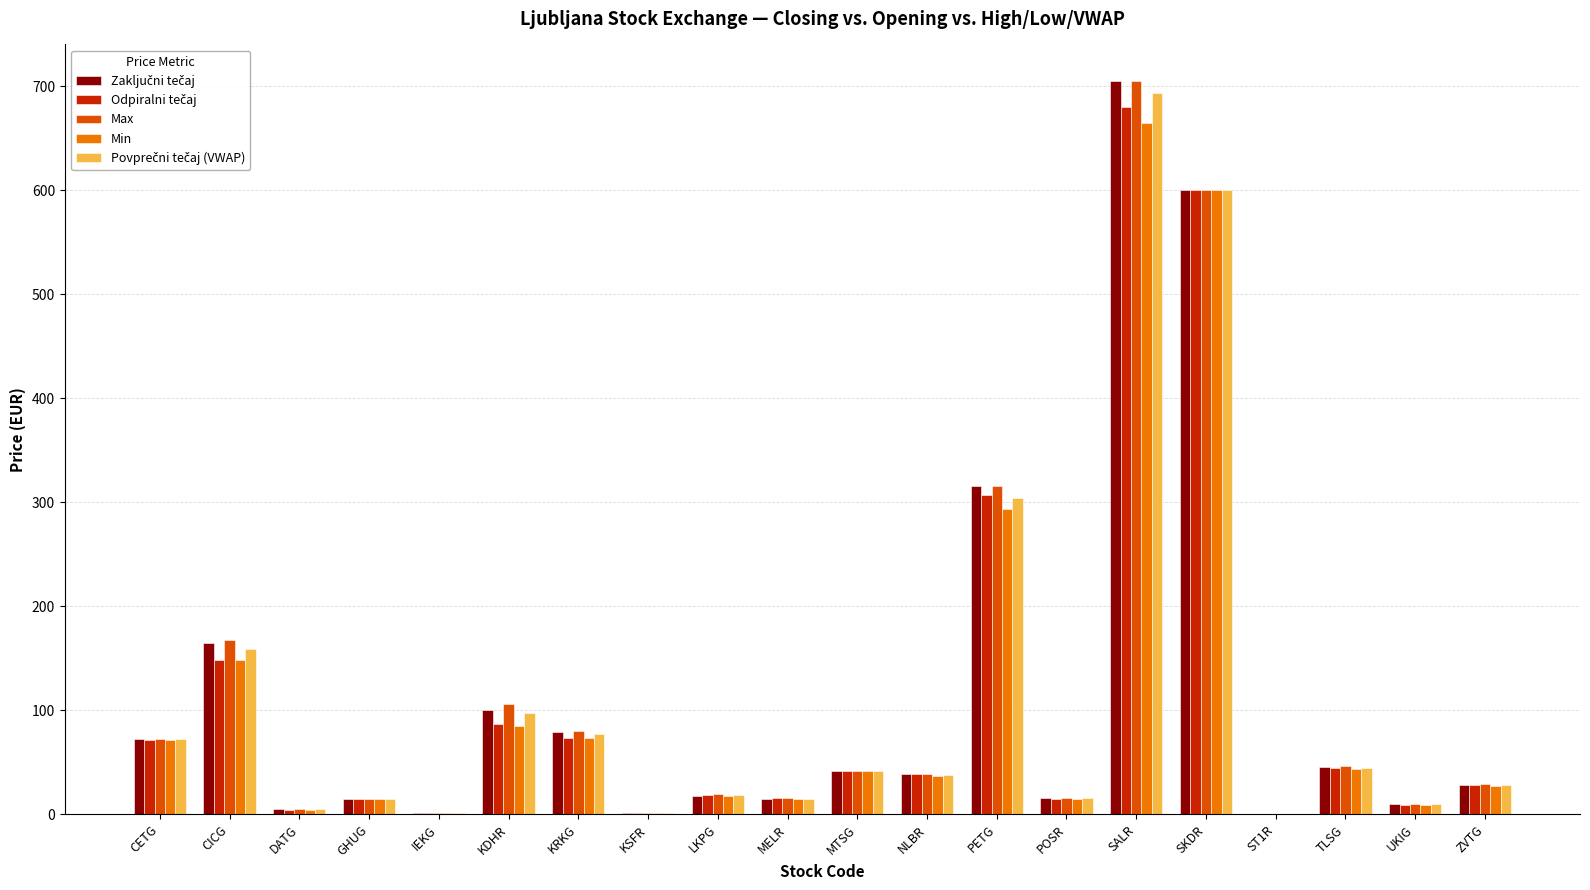

How many data points does each series have?

20